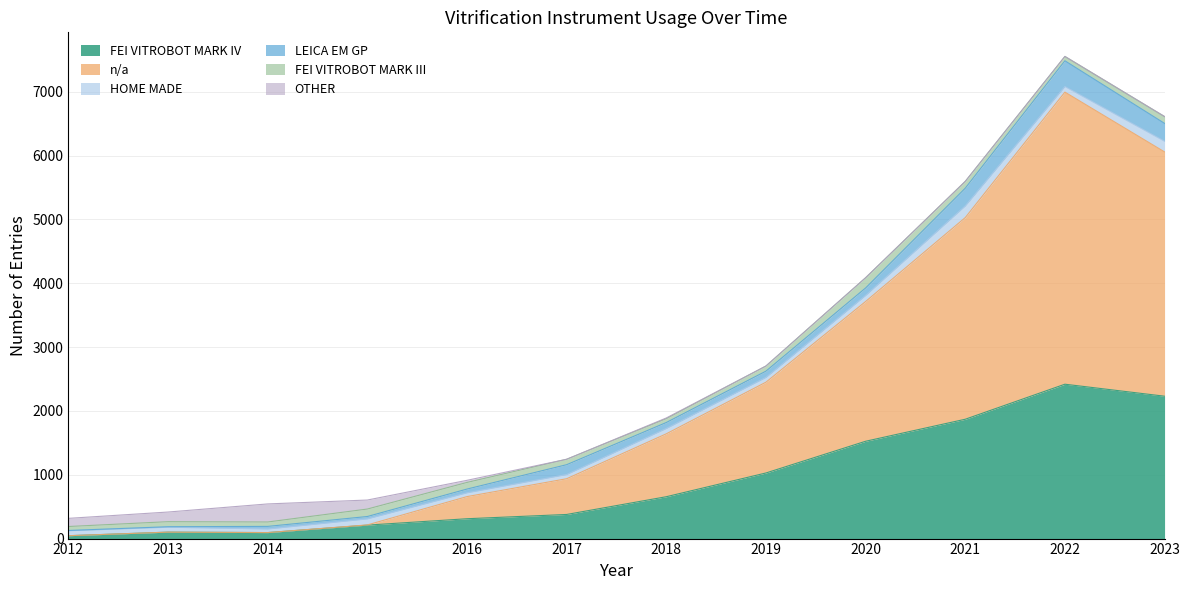

What is the difference between the second highest and minimum values in the FEI VITROBOT MARK III series?

56